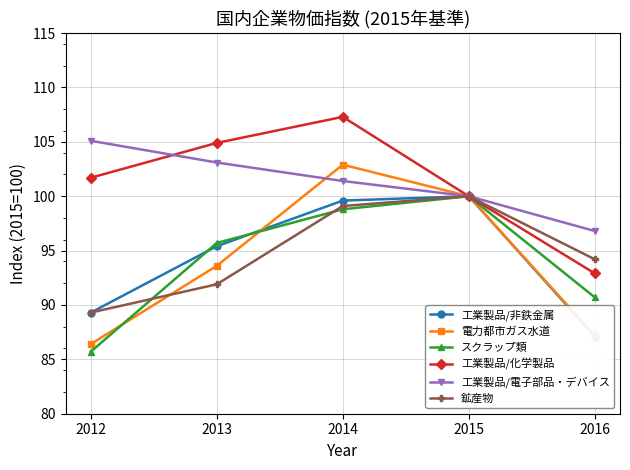

Reading right to left, what are all the values shown in this chart?

工業製品/非鉄金属: 2016=87.1	2015=100.0	2014=99.6	2013=95.4	2012=89.3
電力都市ガス水道: 2016=87.2	2015=100.0	2014=102.9	2013=93.6	2012=86.4
スクラップ類: 2016=90.7	2015=100.0	2014=98.8	2013=95.7	2012=85.7
工業製品/化学製品: 2016=92.9	2015=100.0	2014=107.3	2013=104.9	2012=101.7
工業製品/電子部品・デバイス: 2016=96.8	2015=100.0	2014=101.4	2013=103.1	2012=105.1
鉱産物: 2016=94.2	2015=100.0	2014=99.1	2013=91.9	2012=89.3